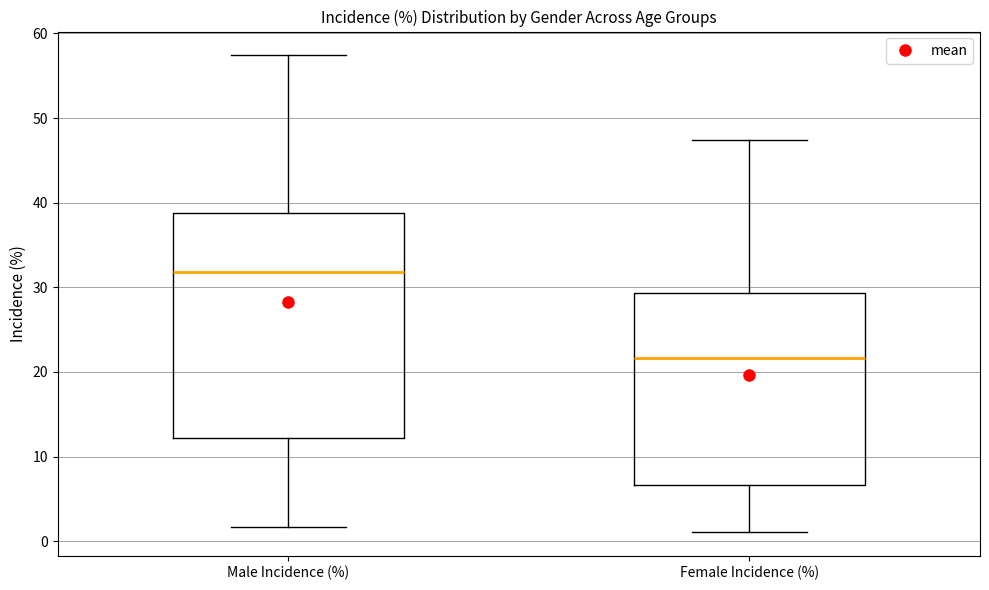

Where does the lower whisker of the box for Male Incidence (%) end on the y-axis? The values are not printed on the chart, so give them approximately, as read against the axis.

2